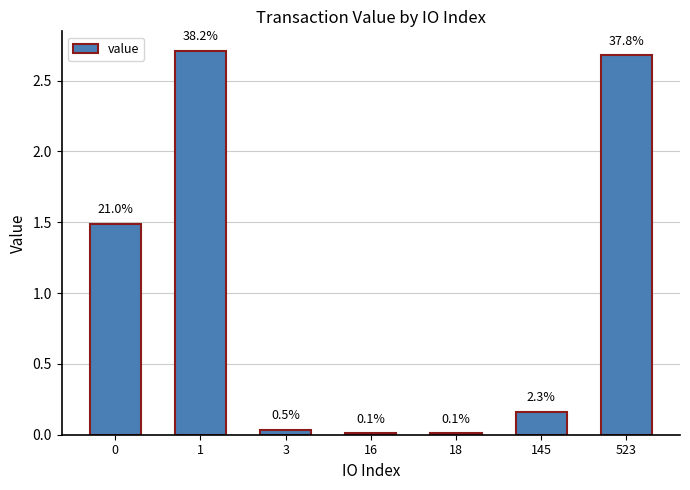

Reading right to left, list all the values displayed in this chart.

523=2.7	145=0.2	18=0.0	16=0.0	3=0.0	1=2.7	0=1.5